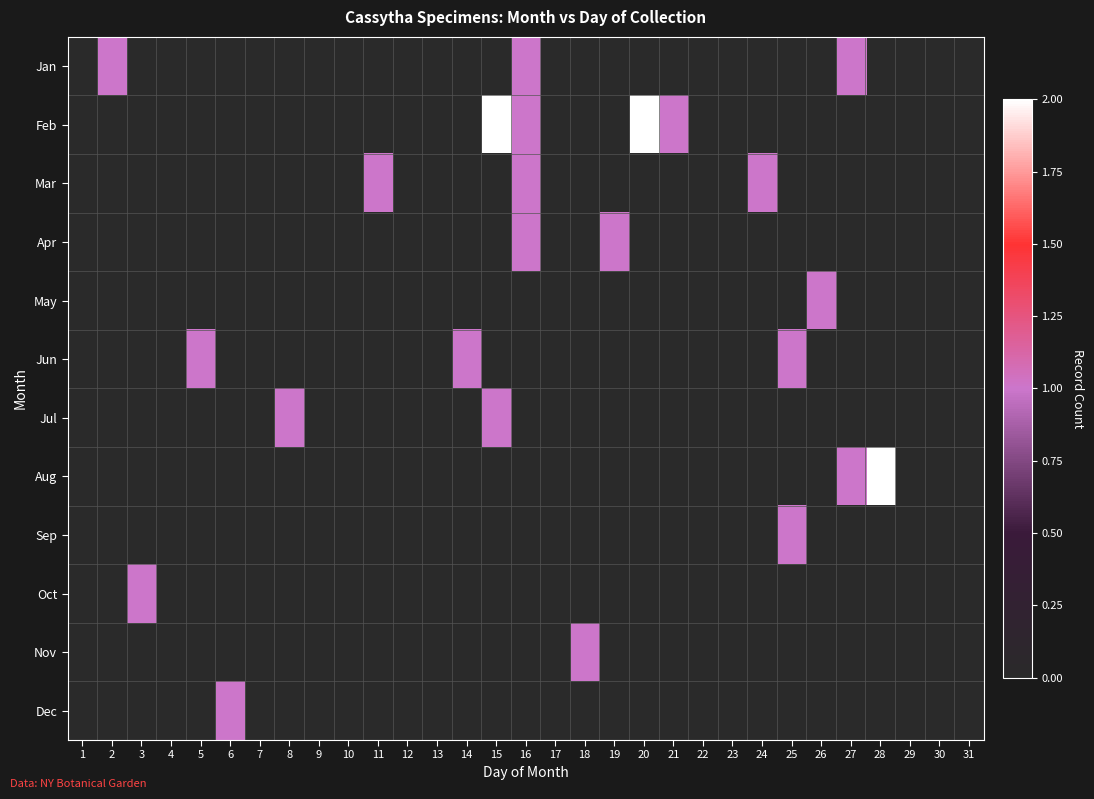

Reading left to right, list all the values displayed in this chart.

Jan: 1=0	2=1	3=0	4=0	5=0	6=0	7=0	8=0	9=0	10=0	11=0	12=0	13=0	14=0	15=0	16=1	17=0	18=0	19=0	20=0	21=0	22=0	23=0	24=0	25=0	26=0	27=1	28=0	29=0	30=0	31=0
Feb: 1=0	2=0	3=0	4=0	5=0	6=0	7=0	8=0	9=0	10=0	11=0	12=0	13=0	14=0	15=2	16=1	17=0	18=0	19=0	20=2	21=1	22=0	23=0	24=0	25=0	26=0	27=0	28=0	29=0	30=0	31=0
Mar: 1=0	2=0	3=0	4=0	5=0	6=0	7=0	8=0	9=0	10=0	11=1	12=0	13=0	14=0	15=0	16=1	17=0	18=0	19=0	20=0	21=0	22=0	23=0	24=1	25=0	26=0	27=0	28=0	29=0	30=0	31=0
Apr: 1=0	2=0	3=0	4=0	5=0	6=0	7=0	8=0	9=0	10=0	11=0	12=0	13=0	14=0	15=0	16=1	17=0	18=0	19=1	20=0	21=0	22=0	23=0	24=0	25=0	26=0	27=0	28=0	29=0	30=0	31=0
May: 1=0	2=0	3=0	4=0	5=0	6=0	7=0	8=0	9=0	10=0	11=0	12=0	13=0	14=0	15=0	16=0	17=0	18=0	19=0	20=0	21=0	22=0	23=0	24=0	25=0	26=1	27=0	28=0	29=0	30=0	31=0
Jun: 1=0	2=0	3=0	4=0	5=1	6=0	7=0	8=0	9=0	10=0	11=0	12=0	13=0	14=1	15=0	16=0	17=0	18=0	19=0	20=0	21=0	22=0	23=0	24=0	25=1	26=0	27=0	28=0	29=0	30=0	31=0
Jul: 1=0	2=0	3=0	4=0	5=0	6=0	7=0	8=1	9=0	10=0	11=0	12=0	13=0	14=0	15=1	16=0	17=0	18=0	19=0	20=0	21=0	22=0	23=0	24=0	25=0	26=0	27=0	28=0	29=0	30=0	31=0
Aug: 1=0	2=0	3=0	4=0	5=0	6=0	7=0	8=0	9=0	10=0	11=0	12=0	13=0	14=0	15=0	16=0	17=0	18=0	19=0	20=0	21=0	22=0	23=0	24=0	25=0	26=0	27=1	28=2	29=0	30=0	31=0
Sep: 1=0	2=0	3=0	4=0	5=0	6=0	7=0	8=0	9=0	10=0	11=0	12=0	13=0	14=0	15=0	16=0	17=0	18=0	19=0	20=0	21=0	22=0	23=0	24=0	25=1	26=0	27=0	28=0	29=0	30=0	31=0
Oct: 1=0	2=0	3=1	4=0	5=0	6=0	7=0	8=0	9=0	10=0	11=0	12=0	13=0	14=0	15=0	16=0	17=0	18=0	19=0	20=0	21=0	22=0	23=0	24=0	25=0	26=0	27=0	28=0	29=0	30=0	31=0
Nov: 1=0	2=0	3=0	4=0	5=0	6=0	7=0	8=0	9=0	10=0	11=0	12=0	13=0	14=0	15=0	16=0	17=0	18=1	19=0	20=0	21=0	22=0	23=0	24=0	25=0	26=0	27=0	28=0	29=0	30=0	31=0
Dec: 1=0	2=0	3=0	4=0	5=0	6=1	7=0	8=0	9=0	10=0	11=0	12=0	13=0	14=0	15=0	16=0	17=0	18=0	19=0	20=0	21=0	22=0	23=0	24=0	25=0	26=0	27=0	28=0	29=0	30=0	31=0